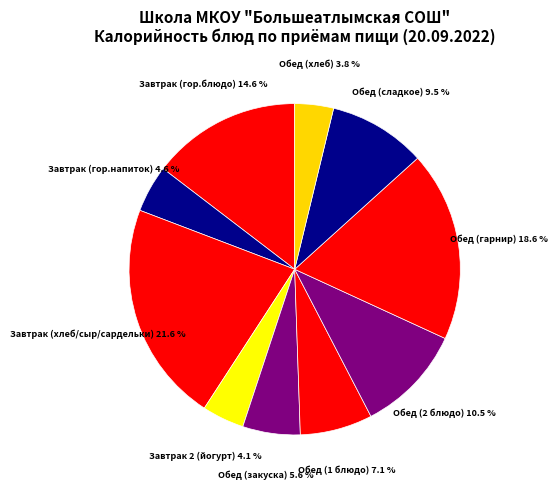

Count the number of slices in the pie.

10